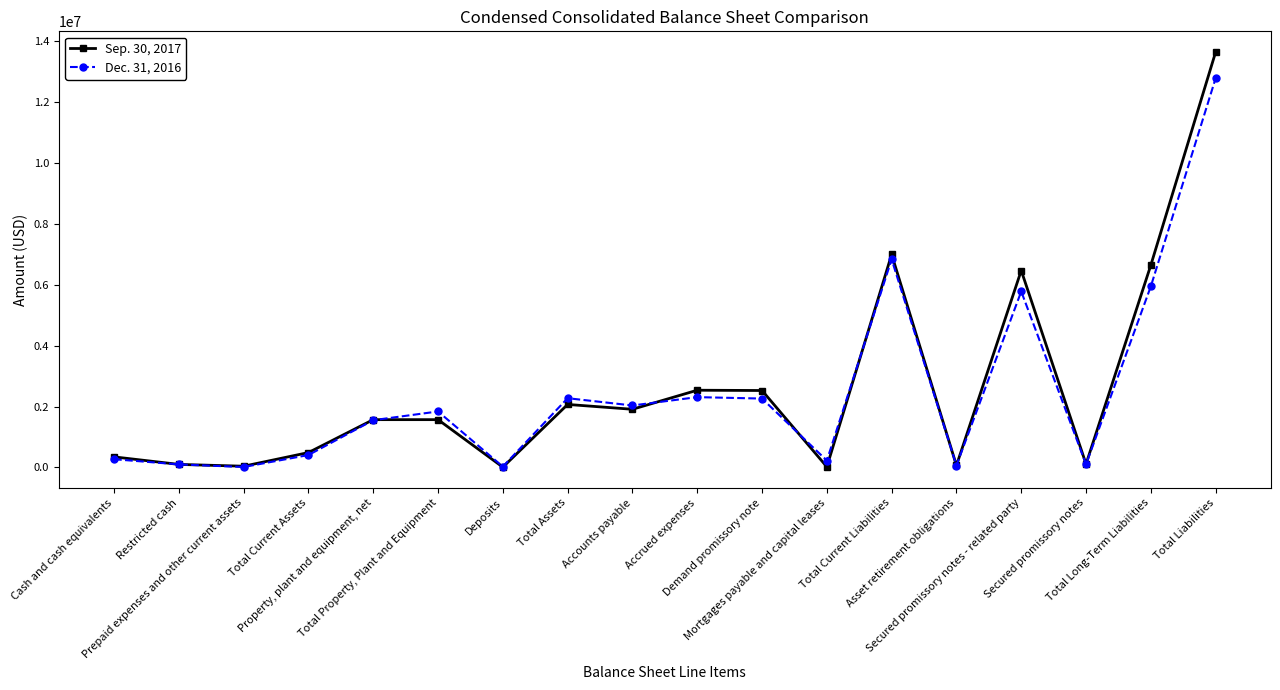

In Sep. 30, 2017, how many points are lower than both neighbors (excluding endpoints)?

6